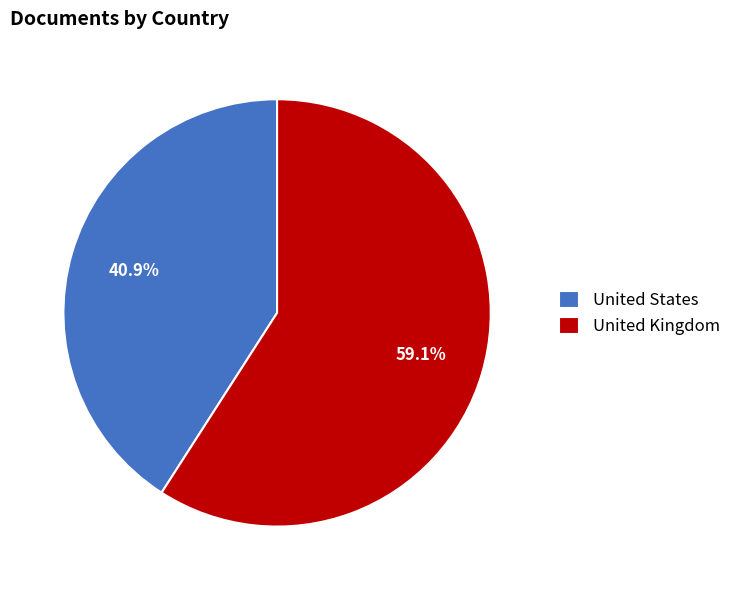

To the nearest percent, what is the combined percentage of United States and United Kingdom?

100%